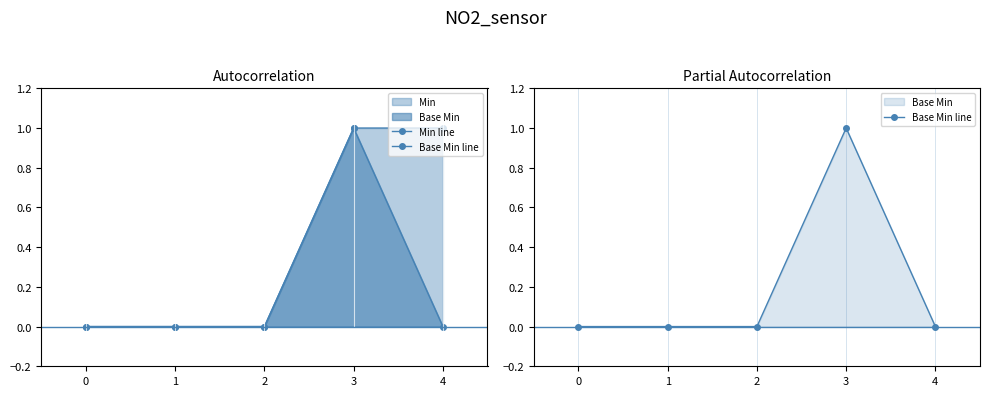

True or false: Base Min line and Min line cross at least once.

False